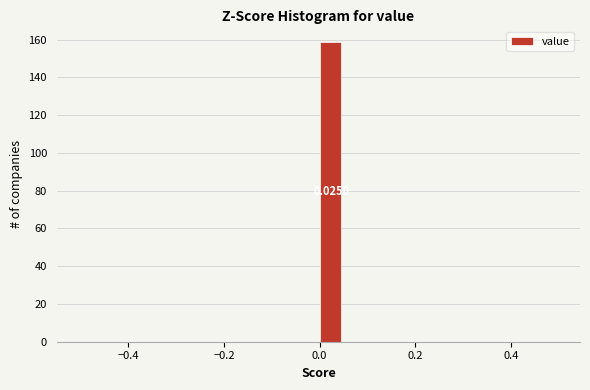

Around what value on the x-axis is the tallest bar? Give the approximate position of its centre, as read against the axis.

0.02